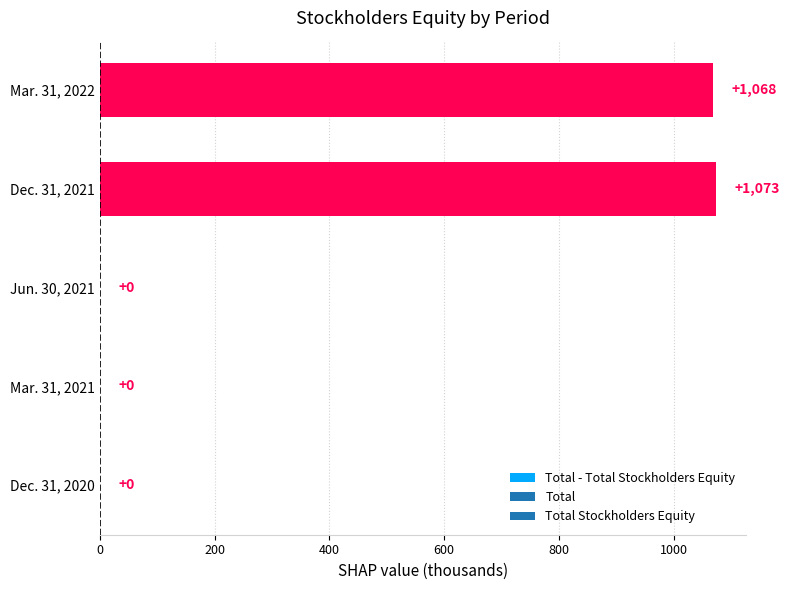

Reading top to bottom, list all the values displayed in this chart.

Mar. 31, 2022=1068	Dec. 31, 2021=1073	Jun. 30, 2021=0	Mar. 31, 2021=0	Dec. 31, 2020=0